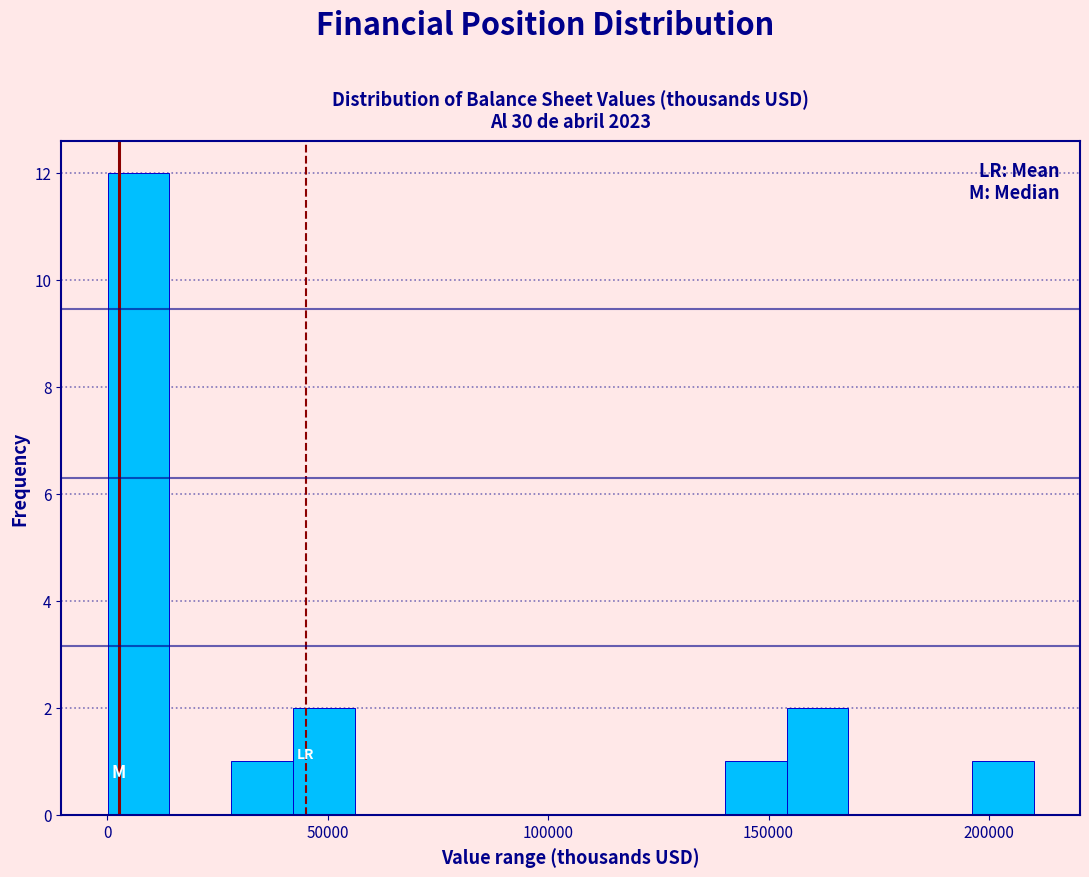

Read against the x-axis, roughly where is the centre of the tallest bar?

5000